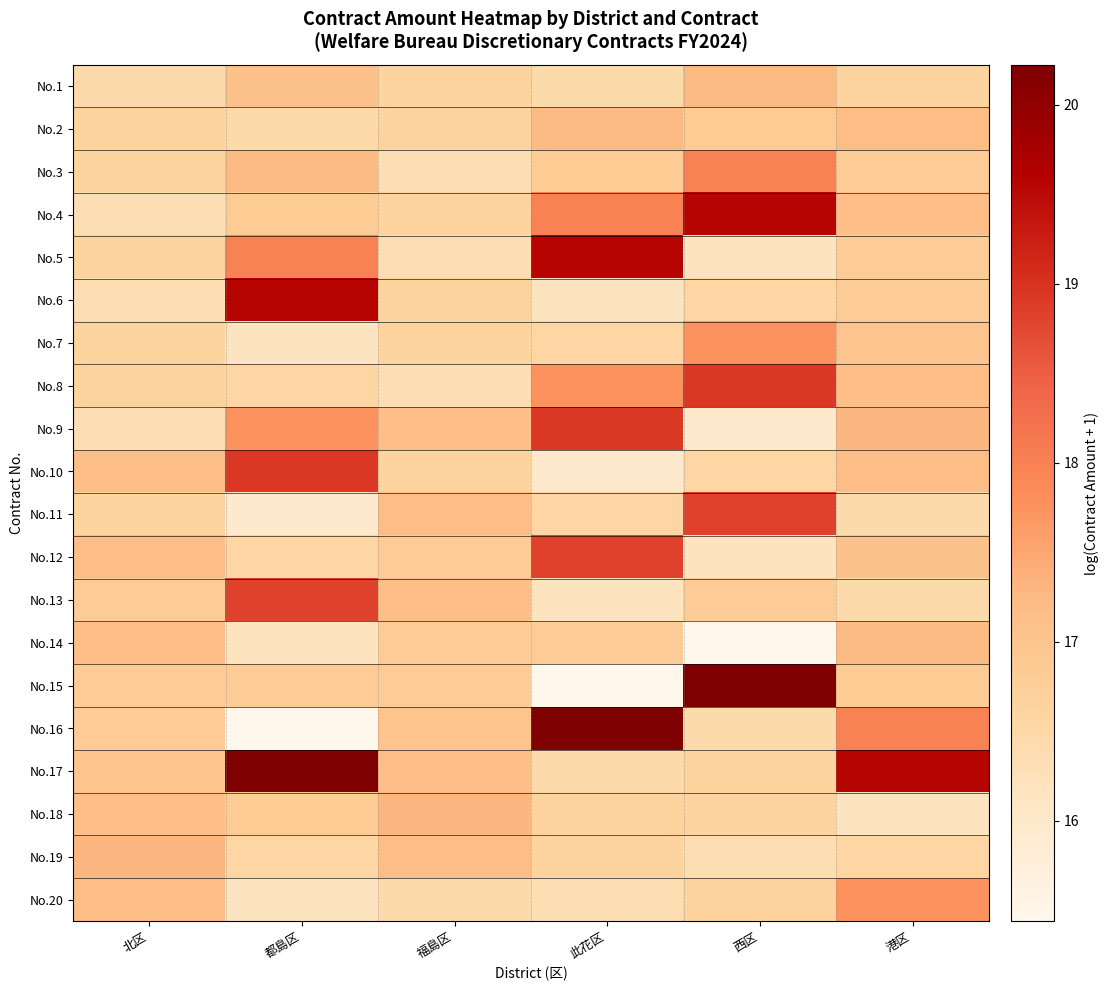

Reading left to right, what are all the values shown in this chart?

No.1: 北区=16.4	都島区=17.1	福島区=16.6	此花区=16.4	西区=17.2	港区=16.6
No.2: 北区=16.6	都島区=16.4	福島区=16.6	此花区=17.2	西区=16.8	港区=17.2
No.3: 北区=16.6	都島区=17.2	福島区=16.4	此花区=16.8	西区=18.0	港区=16.8
No.4: 北区=16.4	都島区=16.8	福島区=16.6	此花区=18.0	西区=19.6	港区=17.2
No.5: 北区=16.6	都島区=18.0	福島区=16.4	此花区=19.6	西区=16.1	港区=16.8
No.6: 北区=16.4	都島区=19.6	福島区=16.6	此花区=16.1	西区=16.6	港区=16.8
No.7: 北区=16.6	都島区=16.1	福島区=16.6	此花区=16.6	西区=17.7	港区=17.0
No.8: 北区=16.6	都島区=16.6	福島区=16.4	此花区=17.7	西区=18.9	港区=17.2
No.9: 北区=16.4	都島区=17.7	福島区=17.2	此花区=18.9	西区=16.0	港区=17.3
No.10: 北区=17.2	都島区=18.9	福島区=16.6	此花区=16.0	西区=16.5	港区=17.2
No.11: 北区=16.6	都島区=16.0	福島区=17.2	此花区=16.5	西区=18.8	港区=16.4
No.12: 北区=17.2	都島区=16.5	福島区=16.8	此花区=18.8	西区=16.2	港区=17.1
No.13: 北区=16.8	都島区=18.8	福島区=17.2	此花区=16.2	西区=16.8	港区=16.4
No.14: 北区=17.2	都島区=16.2	福島区=16.8	此花区=16.8	西区=15.4	港区=17.2
No.15: 北区=16.8	都島区=16.8	福島区=16.8	此花区=15.4	西区=20.2	港区=16.8
No.16: 北区=16.8	都島区=15.4	福島区=17.0	此花区=20.2	西区=16.4	港区=18.0
No.17: 北区=17.0	都島区=20.2	福島区=17.2	此花区=16.4	西区=16.6	港区=19.6
No.18: 北区=17.2	都島区=16.8	福島区=17.3	此花区=16.6	西区=16.6	港区=16.1
No.19: 北区=17.3	都島区=16.6	福島区=17.2	此花区=16.6	西区=16.4	港区=16.6
No.20: 北区=17.2	都島区=16.1	福島区=16.4	此花区=16.4	西区=16.6	港区=17.7